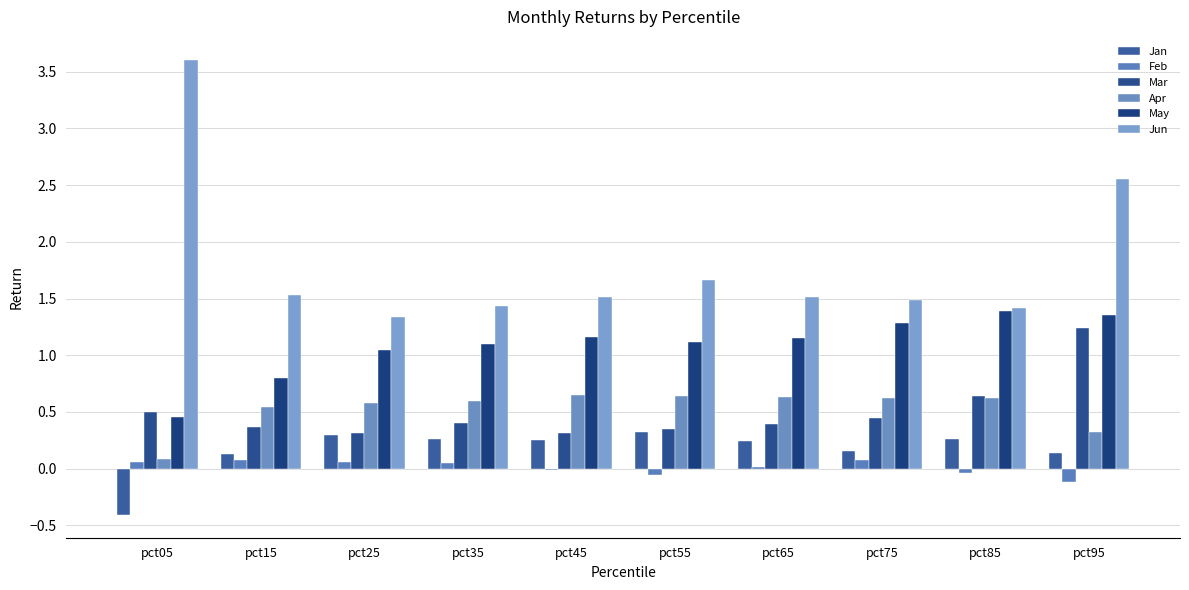

Are the bars horizontal?

No